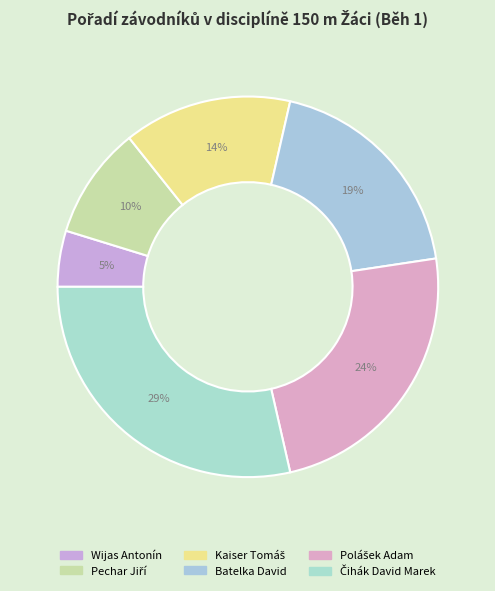

Between Kaiser Tomáš and Čihák David Marek, which is larger?

Čihák David Marek